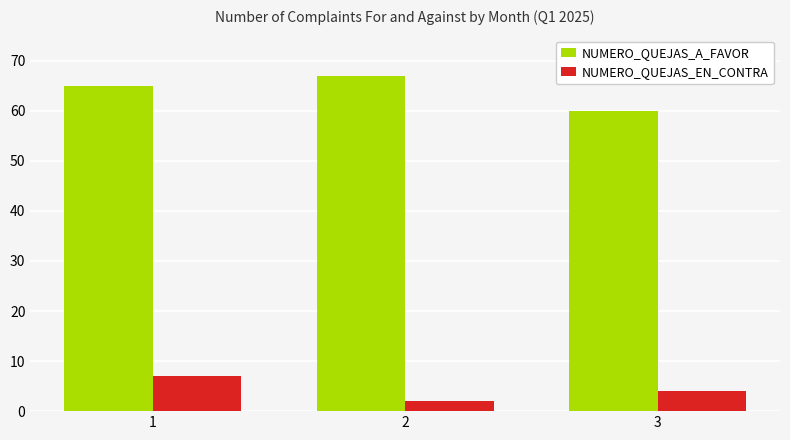

What is the approximate value of NUMERO_QUEJAS_A_FAVOR at 3?

60